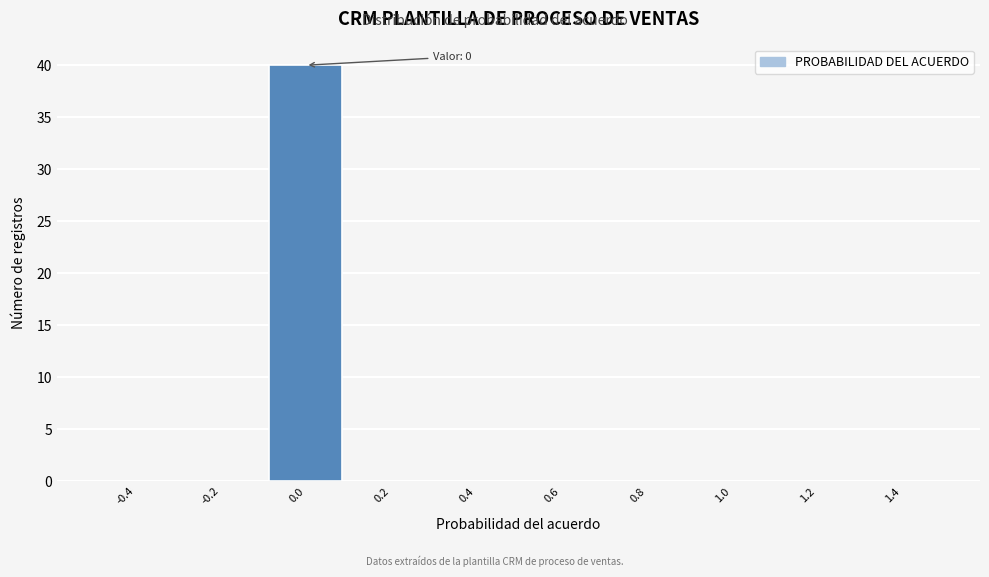

Which range on the x-axis has the tallest bar?

-0.1 to 0.1